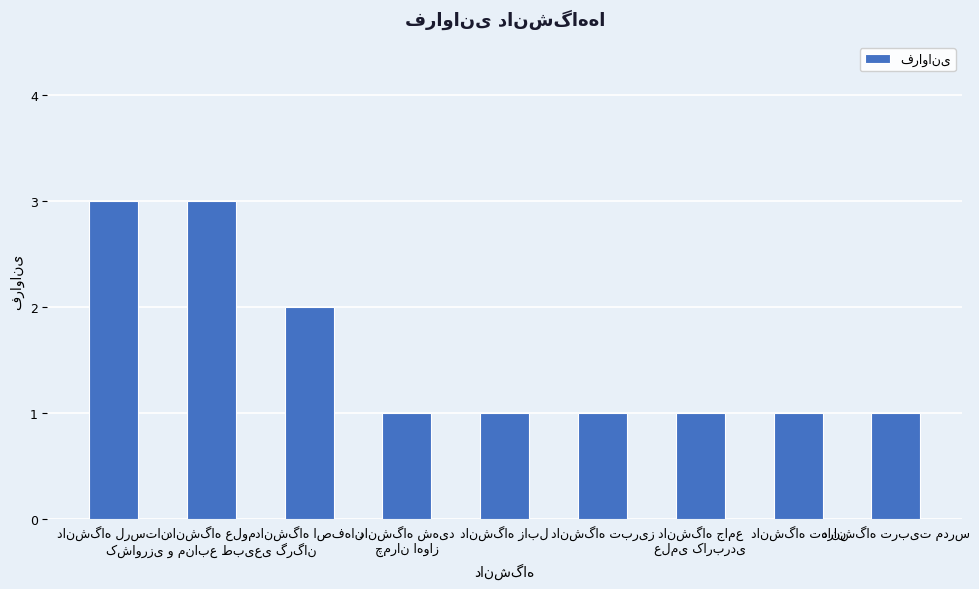

What is the greatest value displayed?

3